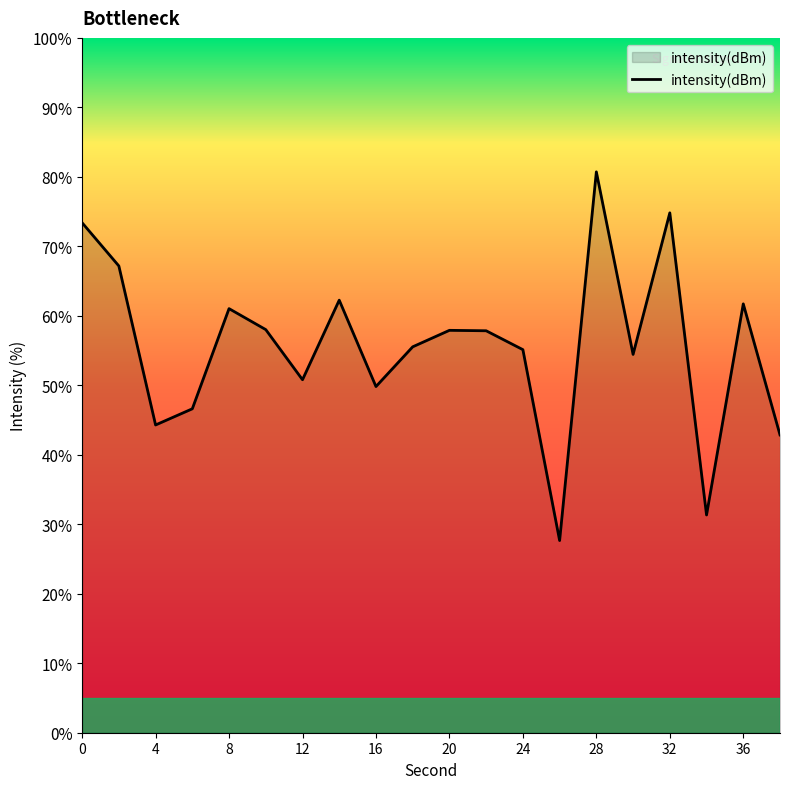

What is the maximum value shown in the chart?

80.7